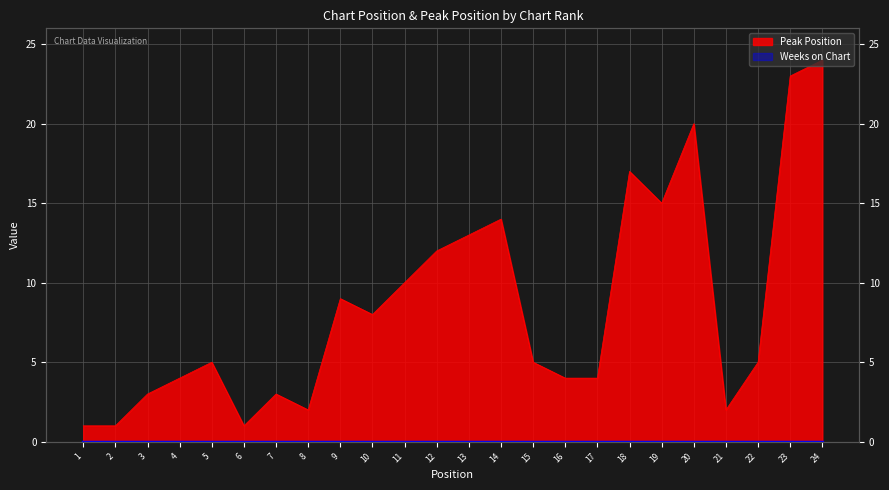

Rank the categories by value from lowest to highest.

1, 2, 6, 8, 21, 3, 7, 4, 16, 17, 5, 15, 22, 10, 9, 11, 12, 13, 14, 19, 18, 20, 23, 24